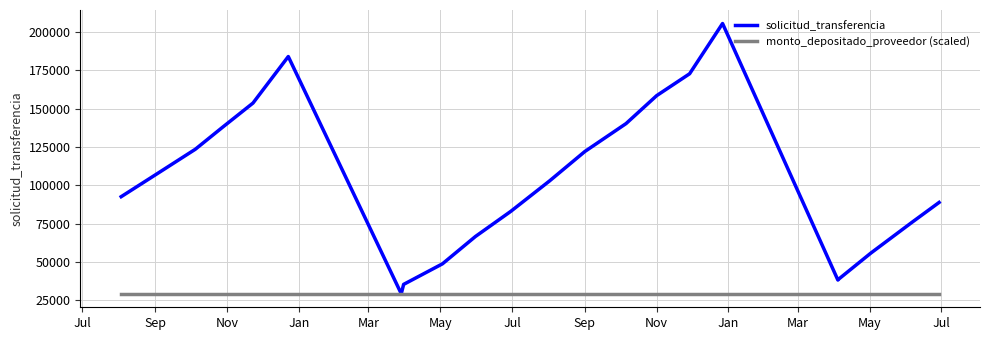

What is the sum of all solicitud_transferencia values?

2288764